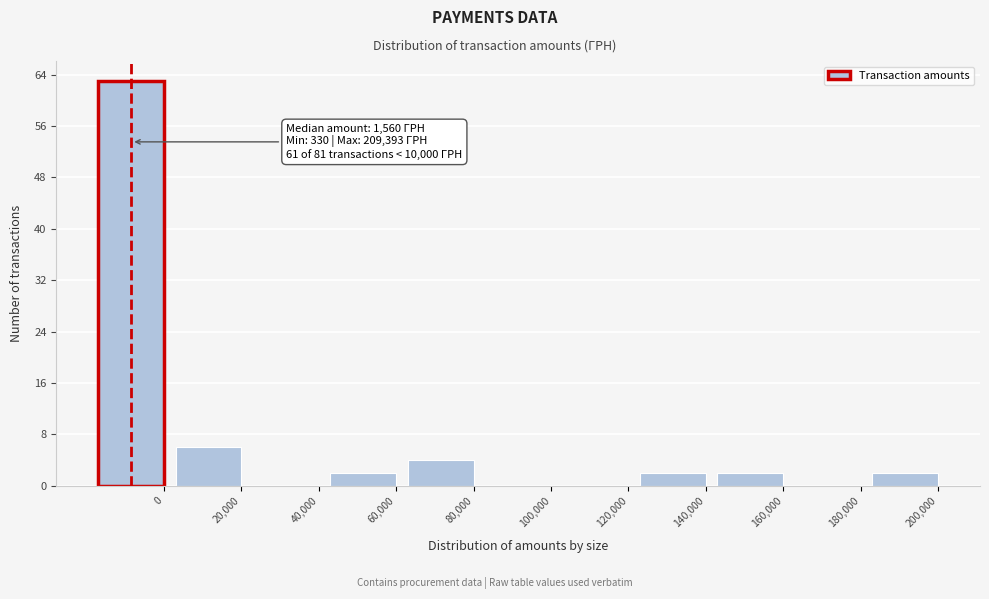

Reading right to left, transcribe all the data shown in this chart.

200,000=2	180,000=0	160,000=2	140,000=2	120,000=0	100,000=0	80,000=4	60,000=2	40,000=0	20,000=6	0=63